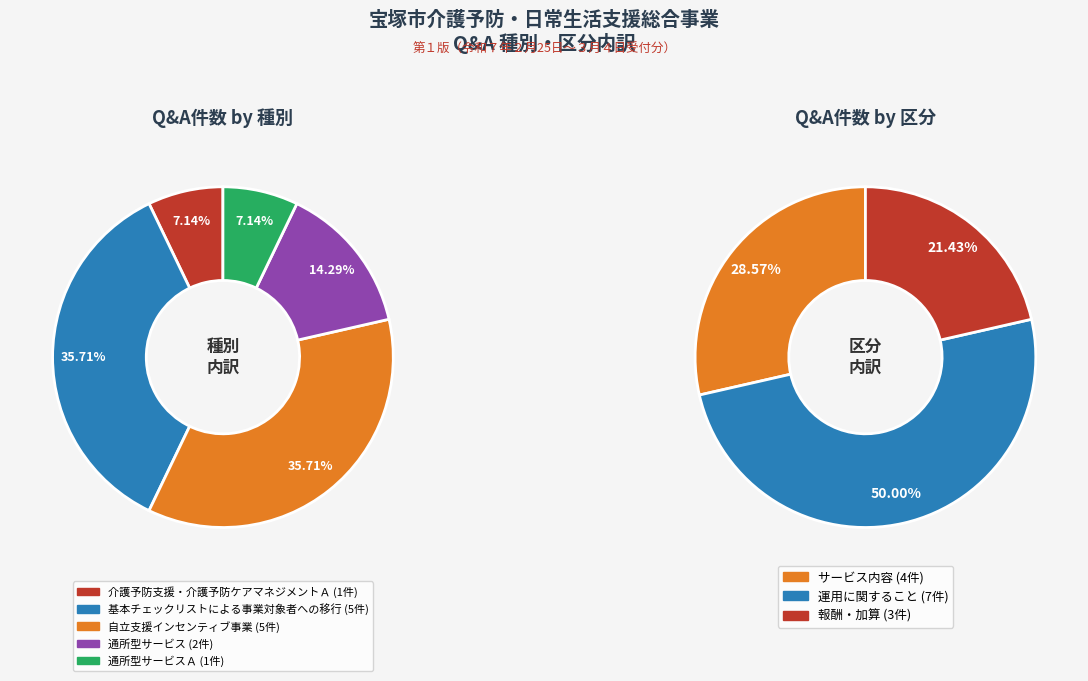

Which category has the biggest portion of the pie?

基本チェックリストによる事業対象者への移行